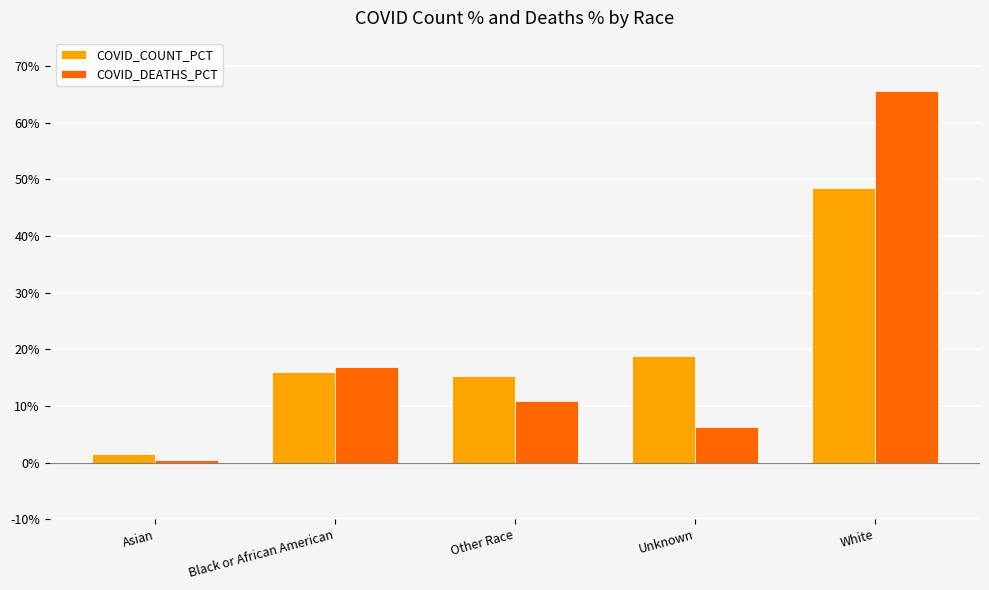

At which label is COVID_DEATHS_PCT closest to 33?

Black or African American